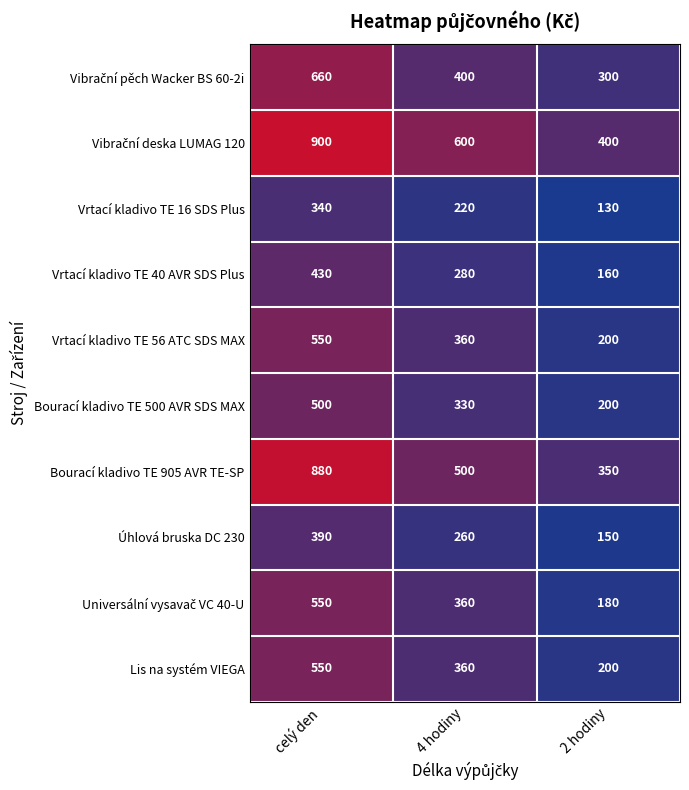

Rank the categories by Bourací kladivo TE 905 AVR TE-SP value from highest to lowest.

celý den, 4 hodiny, 2 hodiny